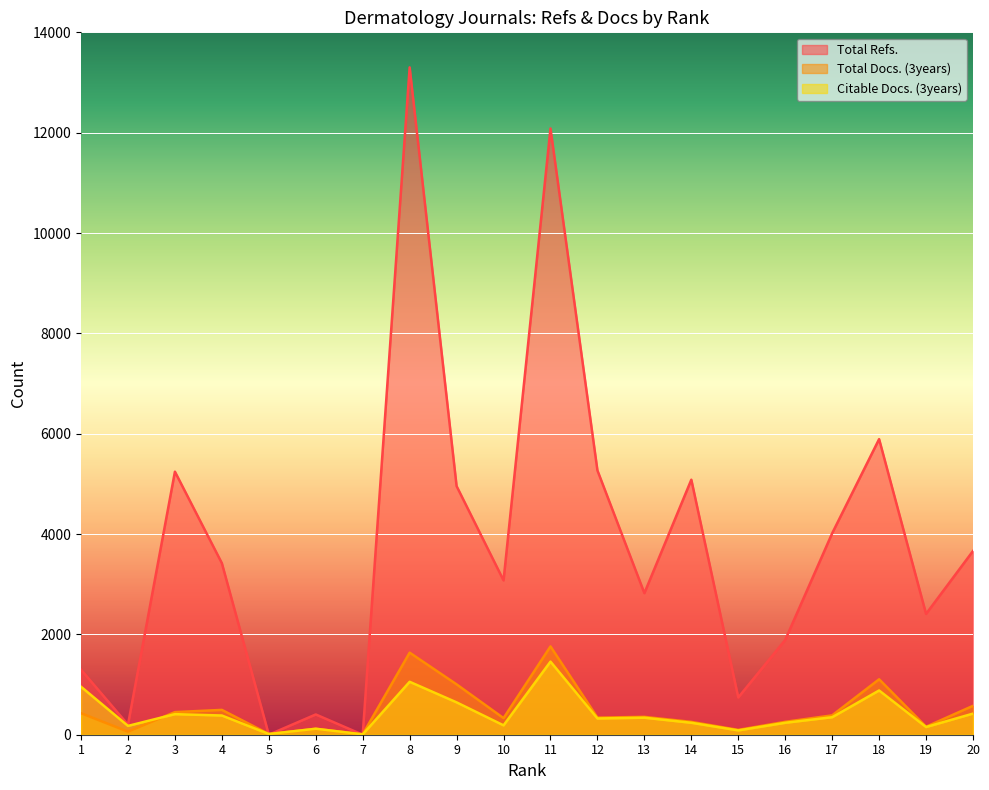

Reading right to left, extract all data points from this chart.

Total Refs.: 3662	2408	5892	4015	1889	743	5083	2822	5268	12084	3076	4955	13302	0	404	0	3419	5243	200	1296
Total Docs. (3years): 576	159	1105	386	257	96	256	356	341	1760	331	1004	1636	8	119	14	495	451	61	429
Citable Docs. (3years): 421	153	882	349	238	86	238	339	324	1457	187	645	1055	7	119	14	383	410	176	956